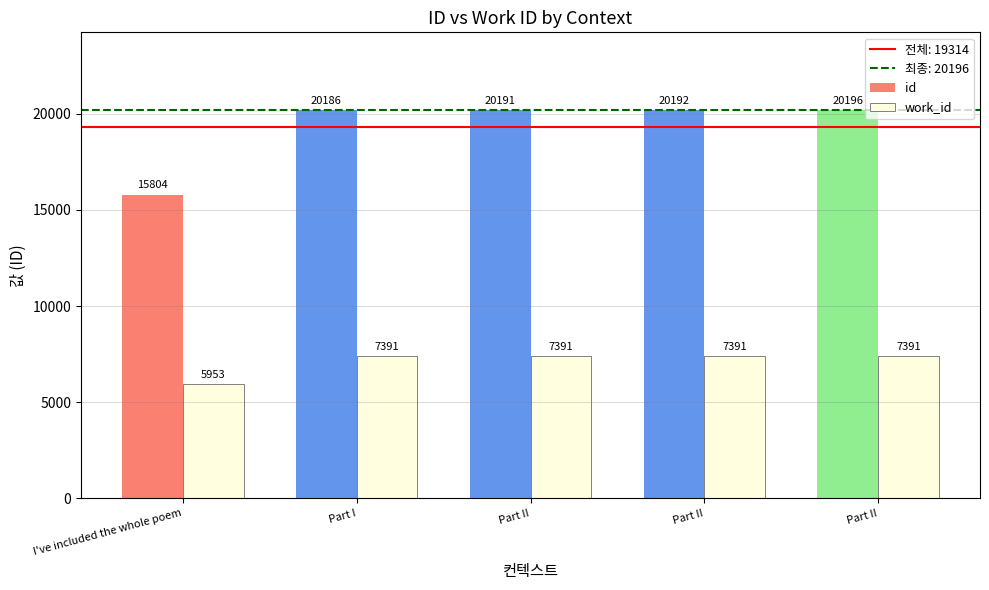

At how many categories does at least one series exceed 14174?

5